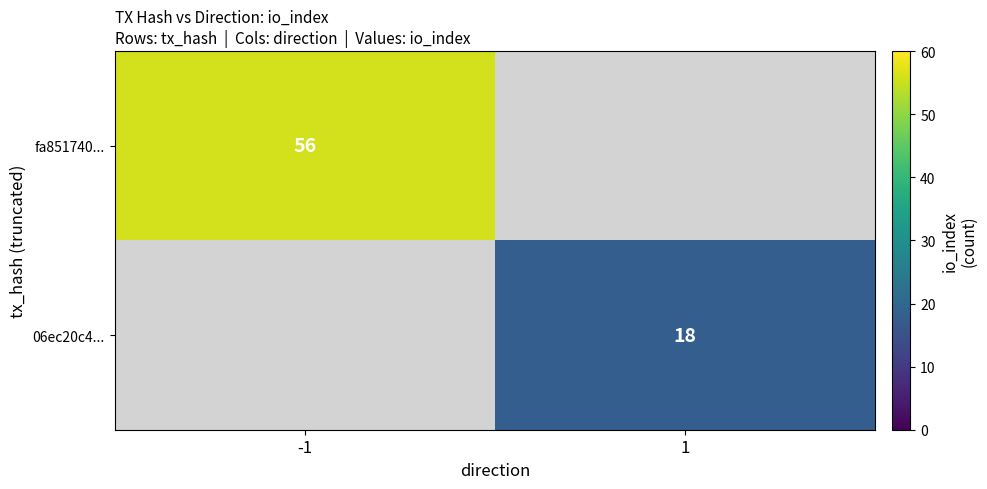

Is it true that 06ec20c4... equals 27 at 1?

False